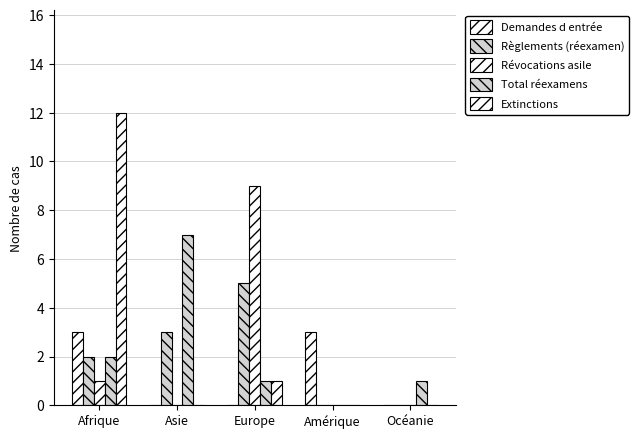

Are the bars horizontal?

No